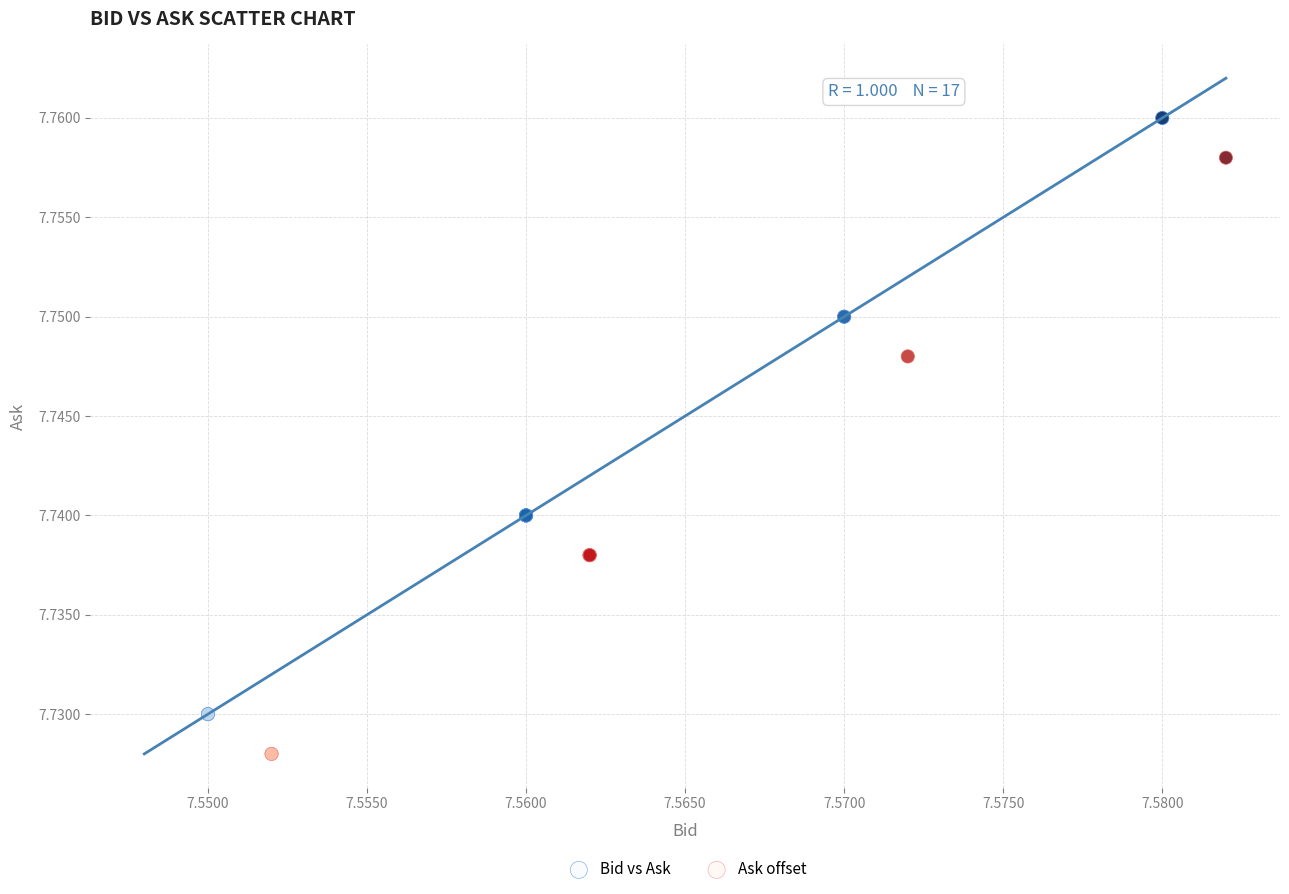

What are all the series names shown in the legend?

Bid vs Ask, Ask offset